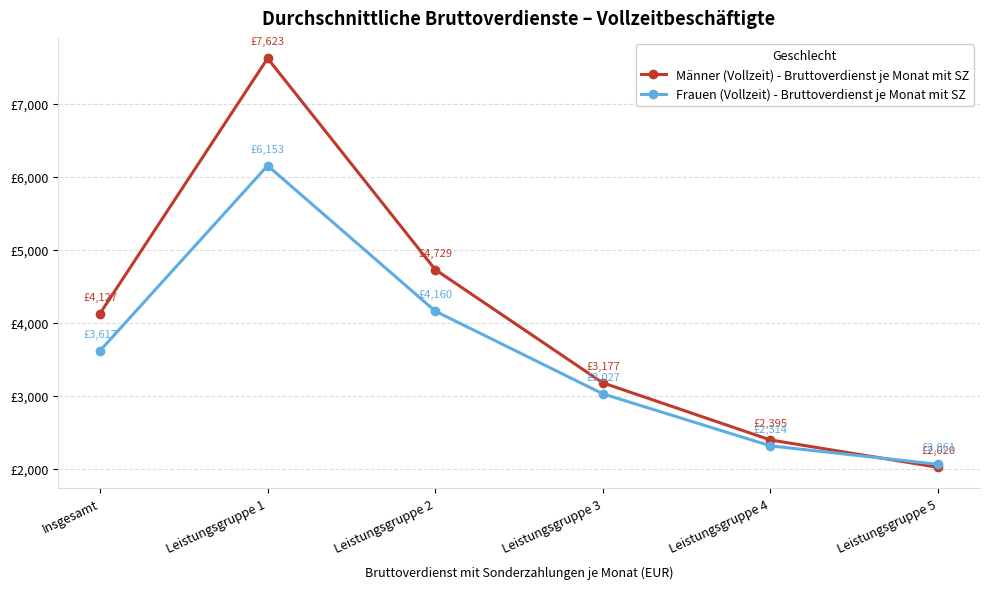

True or false: Frauen (Vollzeit) - Bruttoverdienst je Monat mit SZ has a value of 10087 at Leistungsgruppe 1.

False